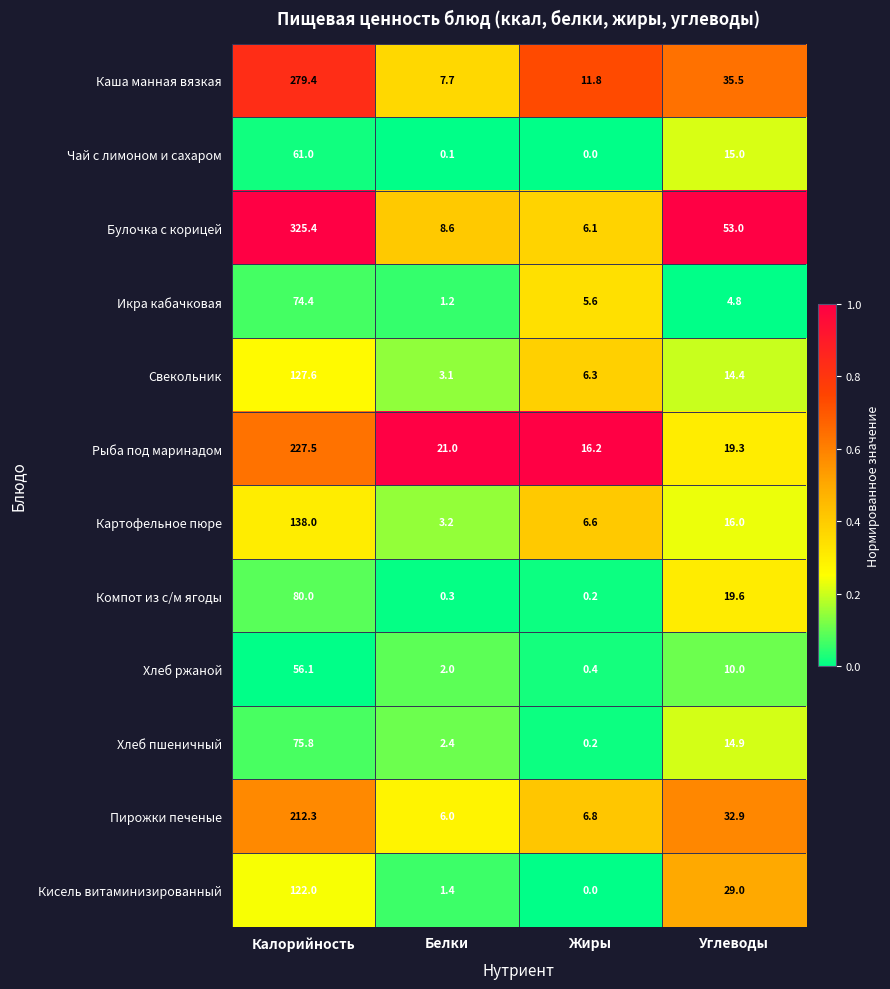

What is the sum of the Кисель витаминизированный values at Углеводы and Белки?

30.4